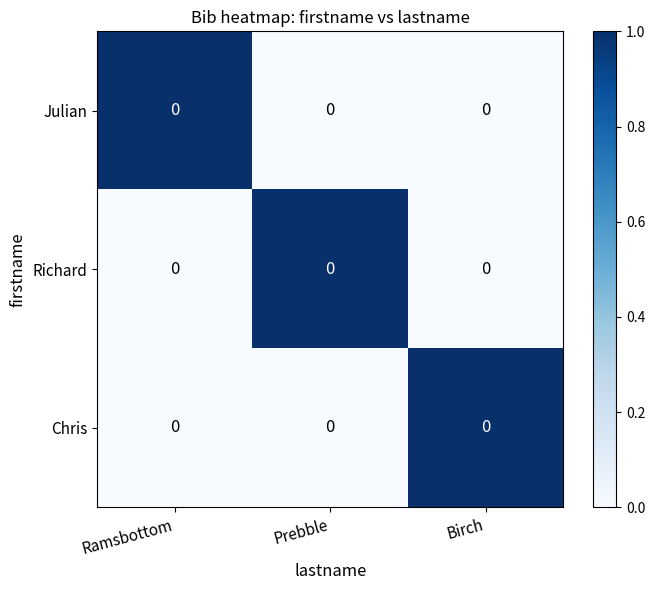

What is the difference between the Richard values at Ramsbottom and Prebble?

1